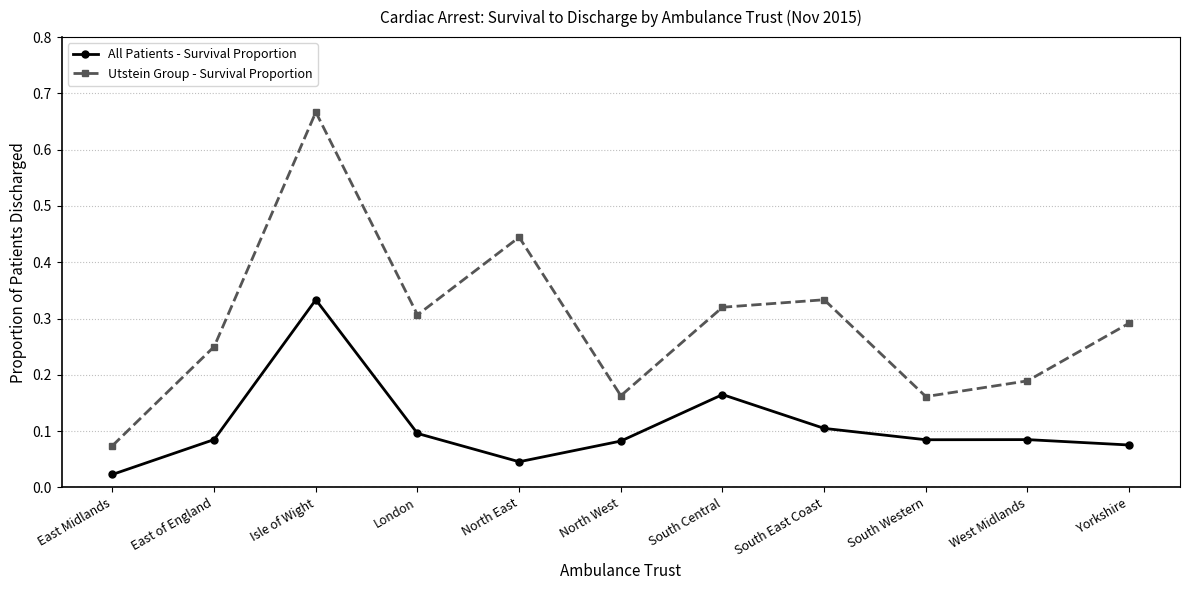

Count the Utstein Group - Survival Proportion values in the range 0 to 1.

11